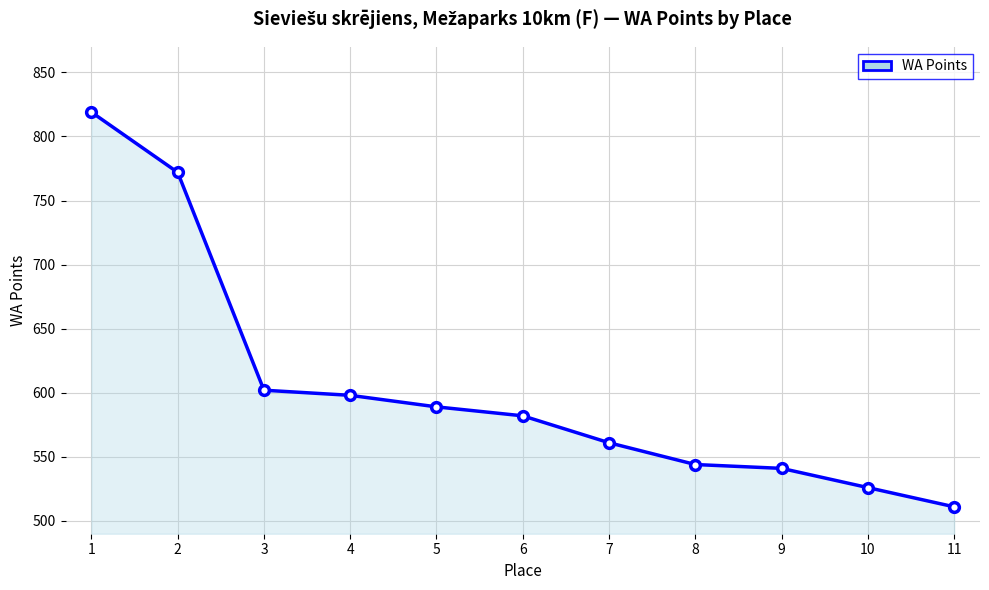

What is the change in value from 3 to 4?

-4